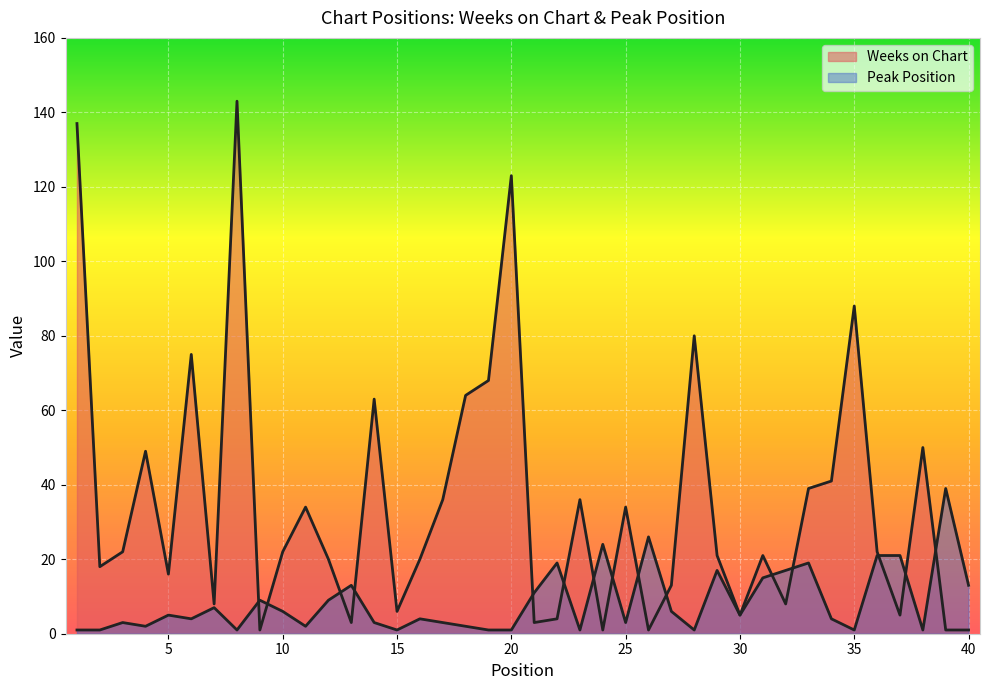

True or false: Peak Position has a value of 3 at 25.

True